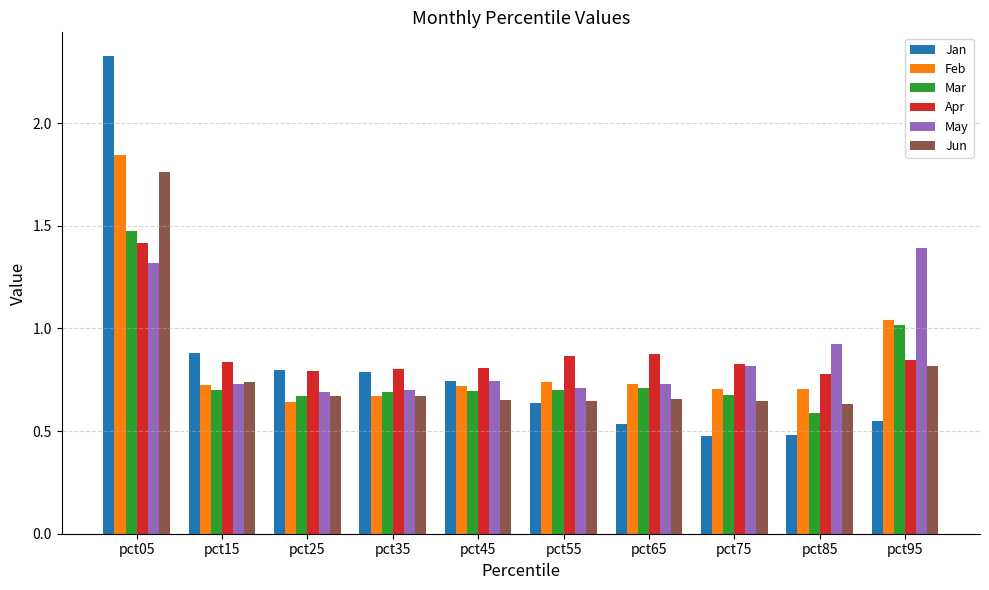

What is the difference between the maximum and second lowest values in the Jun series?

1.1